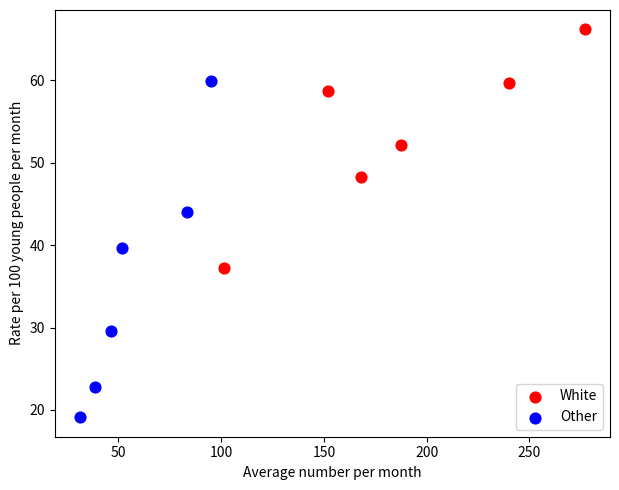

Which series contains the lowest Y value?

Other